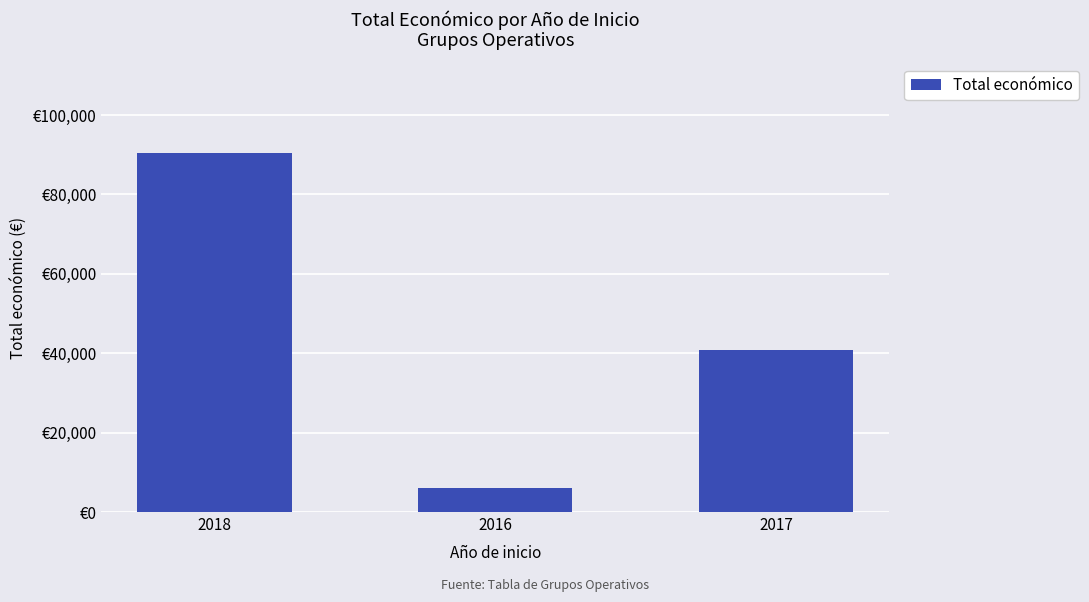

Reading right to left, what are all the values shown in this chart?

2017=40814	2016=6000	2018=90474